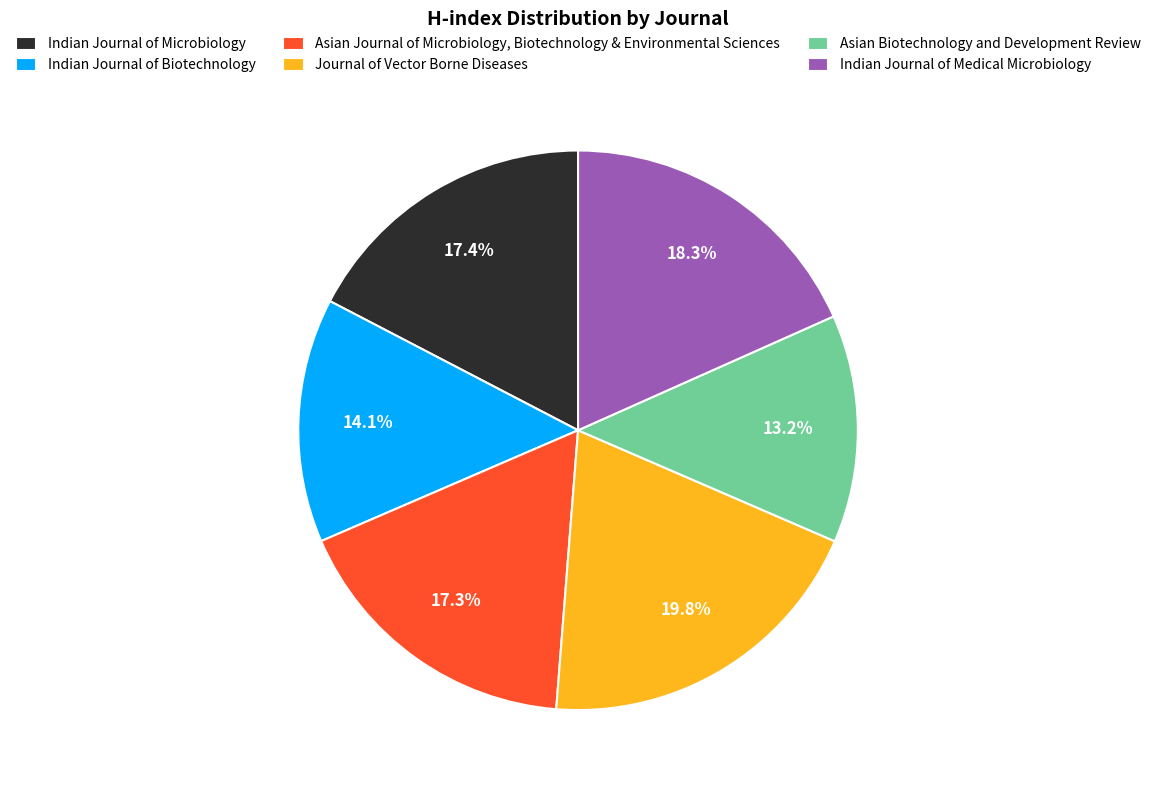

Is there any slice that represents more than half of the pie?

No